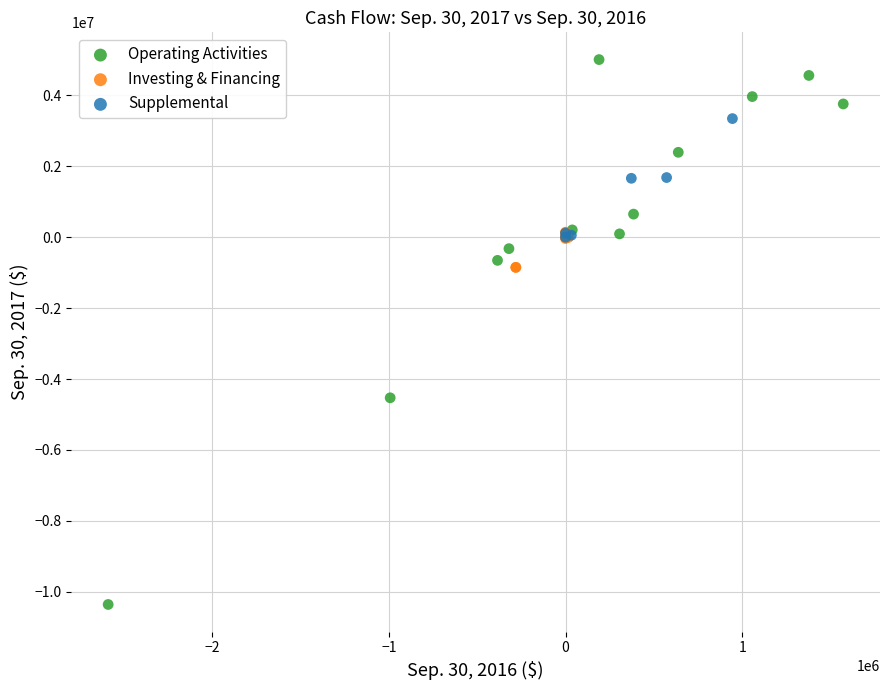

Which series reaches the maximum Y coordinate?

Operating Activities